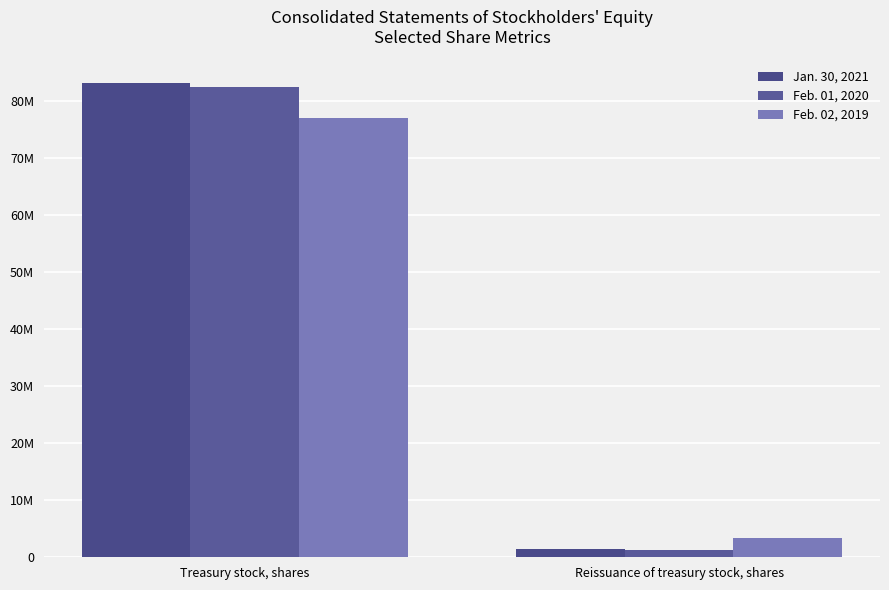

Is the value of Jan. 30, 2021 at Treasury stock, shares greater than the value of Feb. 02, 2019 at Reissuance of treasury stock, shares?

Yes